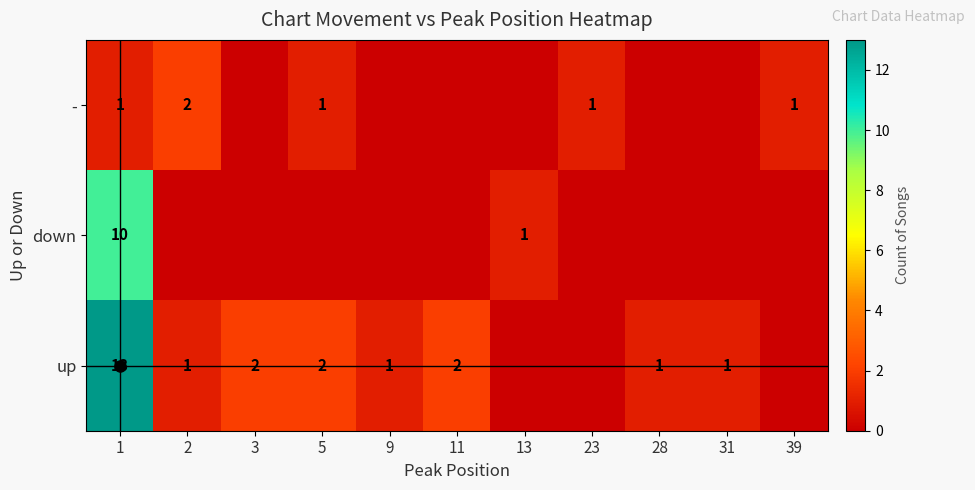

True or false: - has a value of 2 at 2.

True